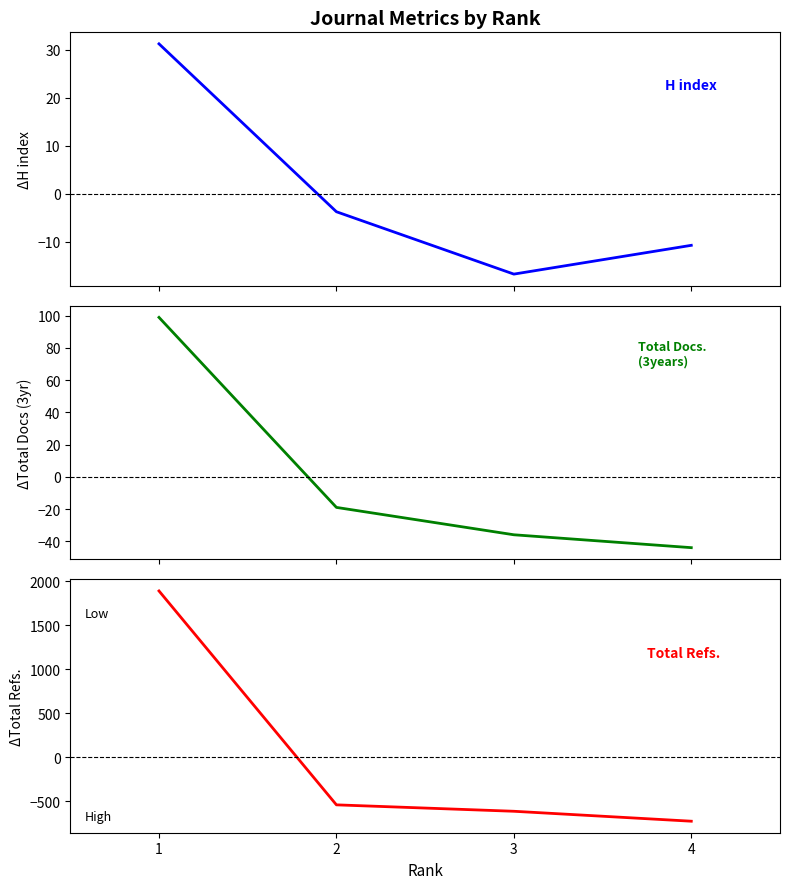

Is this an area chart (filled region under the line)?

No